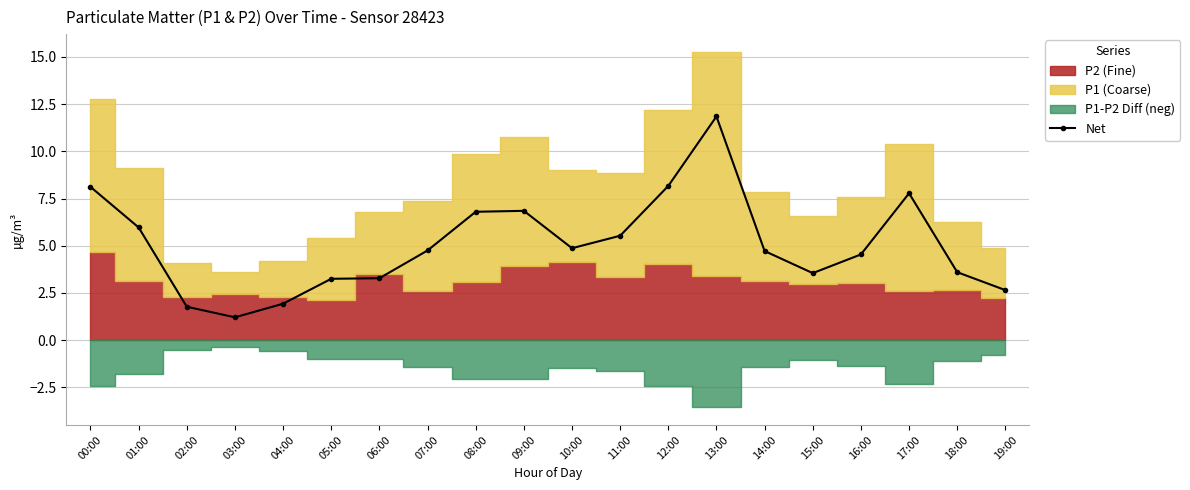

What is the label of the 2nd point from the left?

01:00